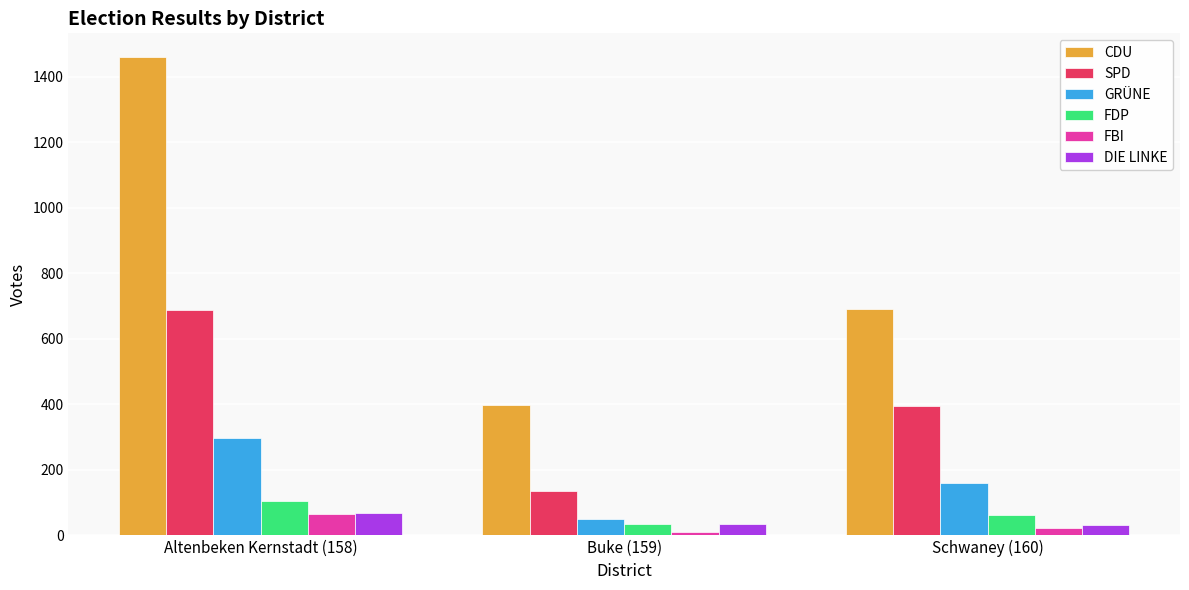

How many values in the GRÜNE series are below 161?

1